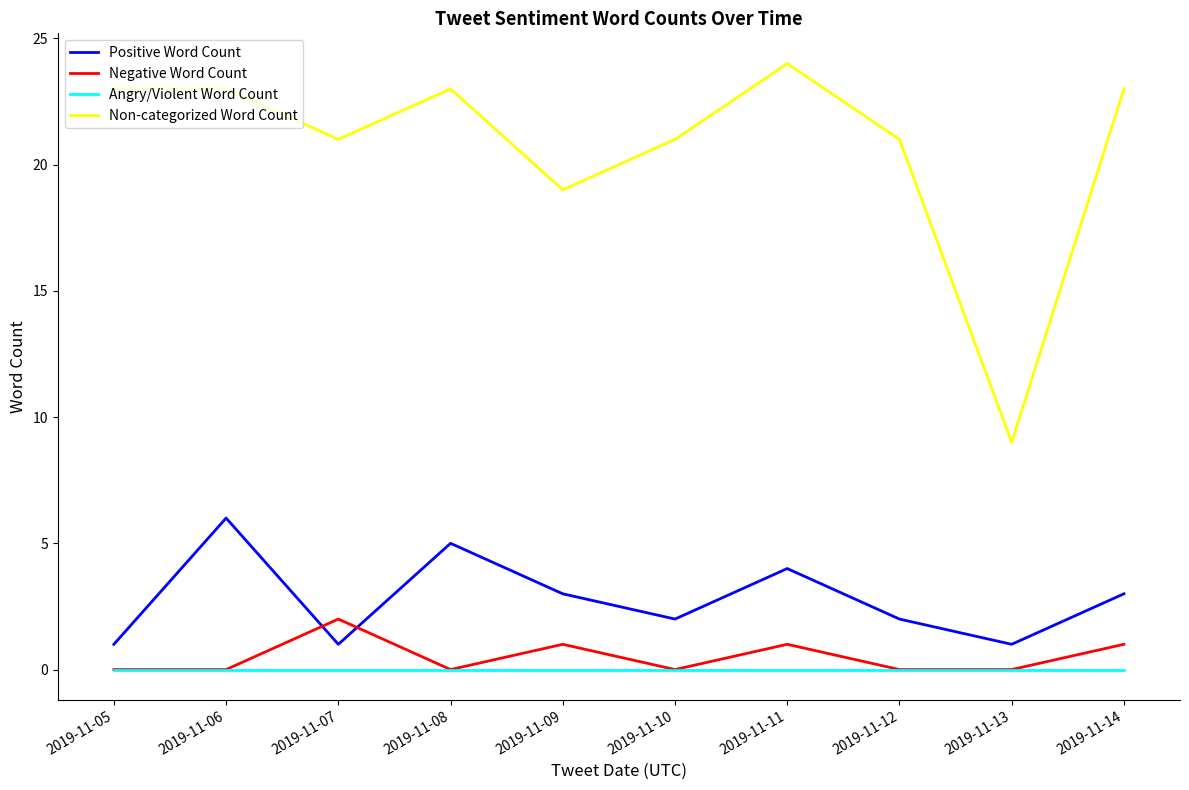

Between 2019-11-06 and 2019-11-10, which series saw the biggest shift?

Positive Word Count